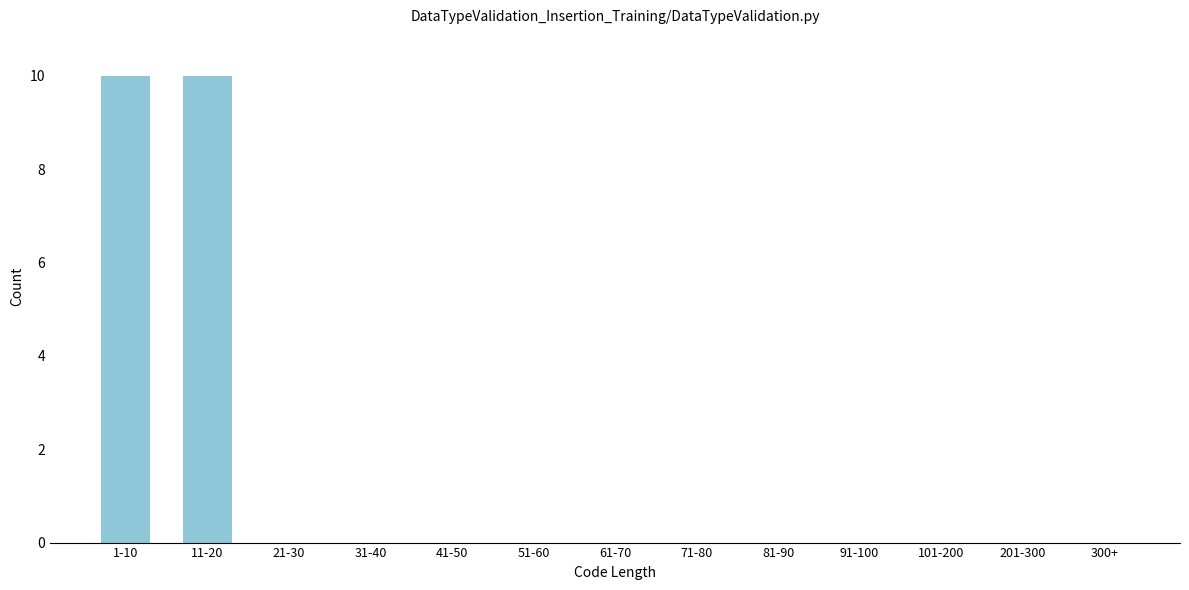

Reading left to right, what are all the values shown in this chart?

1-10=10	11-20=10	21-30=0	31-40=0	41-50=0	51-60=0	61-70=0	71-80=0	81-90=0	91-100=0	101-200=0	201-300=0	300+=0